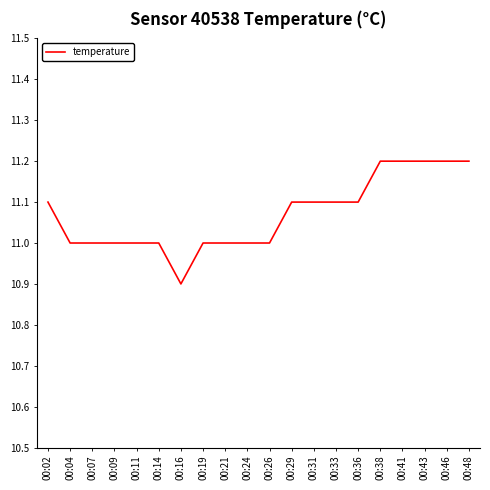

How many lines are shown in the chart?

1